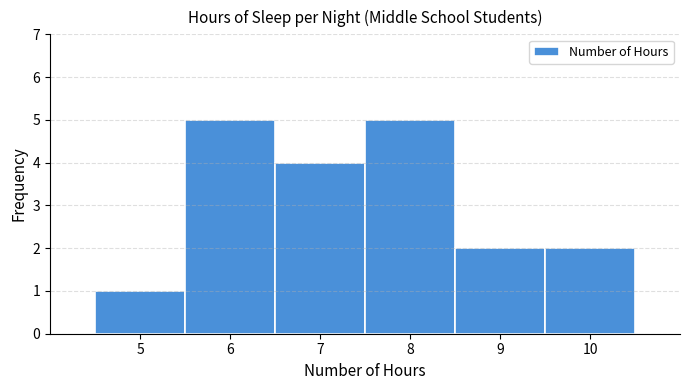

Reading left to right, transcribe this chart: for each bar, give the range it covers on the x-axis and its height. The values are not printed on the chart, so give them approximately, as read against the axis.

4.5 to 5.5: 1
5.5 to 6.5: 5
6.5 to 7.5: 4
7.5 to 8.5: 5
8.5 to 9.5: 2
9.5 to 10.5: 2